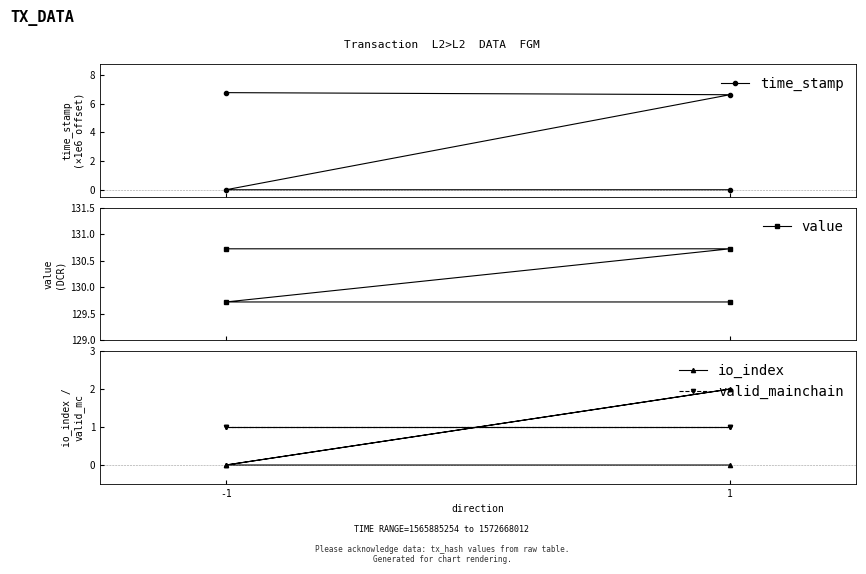

What value does the valid_mainchain series have at -1?

1.0